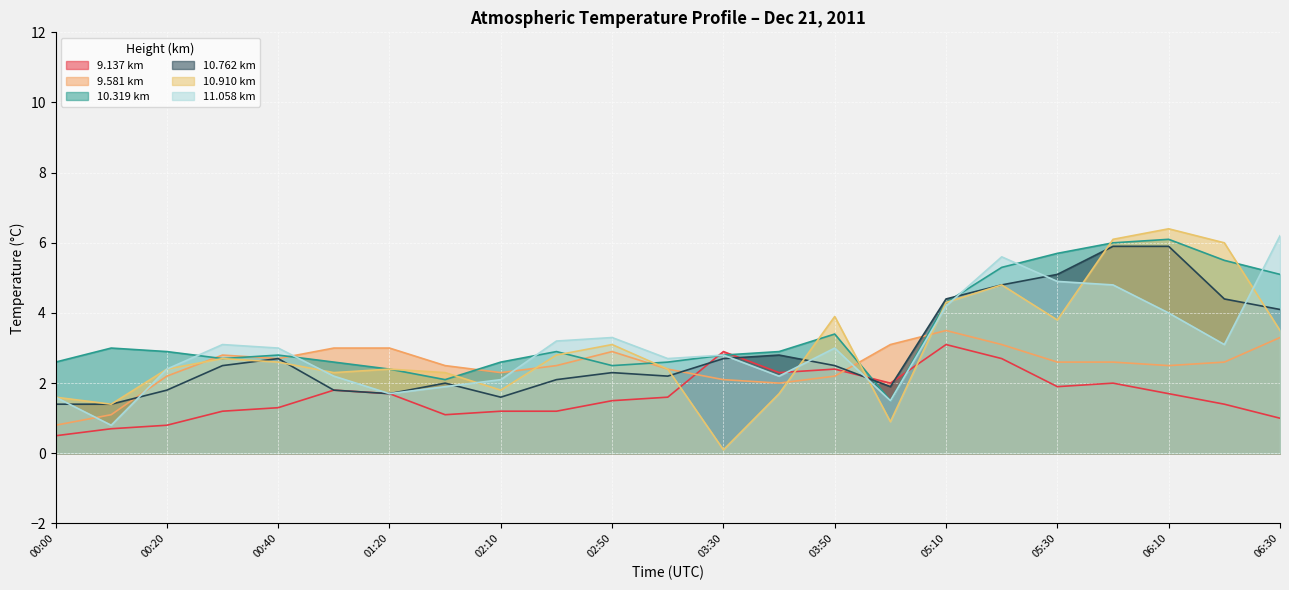

What is the lowest value of the 10.319 series?

2.1